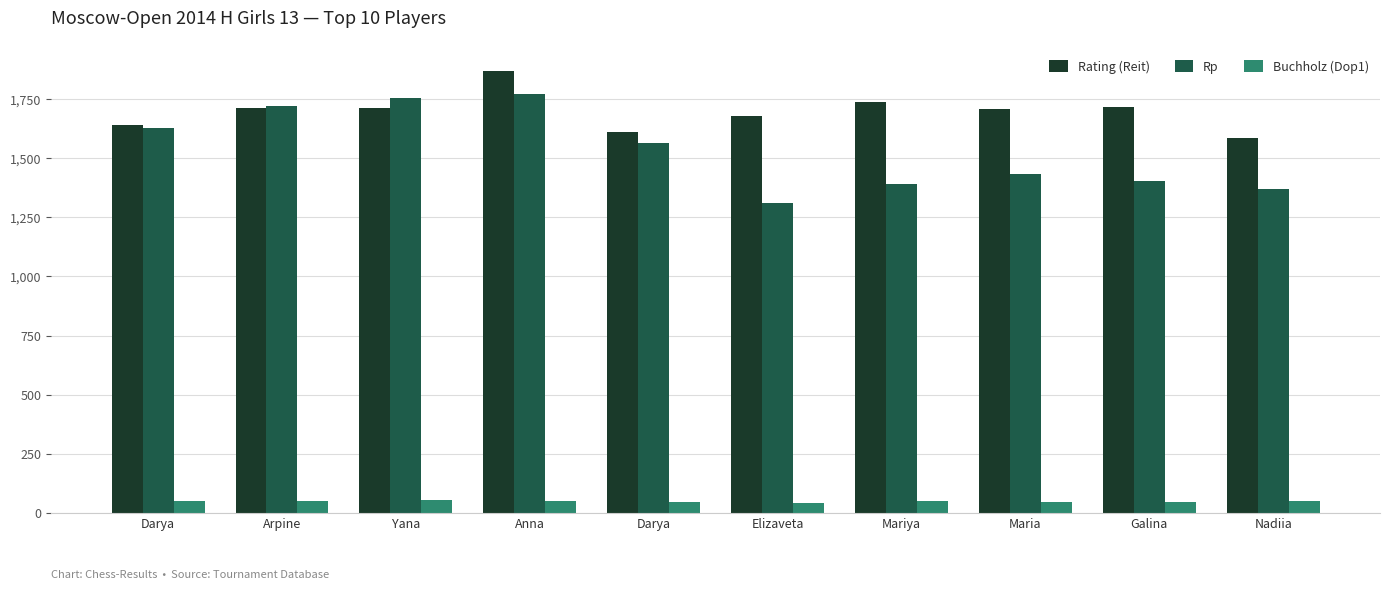

What is the sum of the Rating (Reit) values at Arpine and Galina?

3424.0